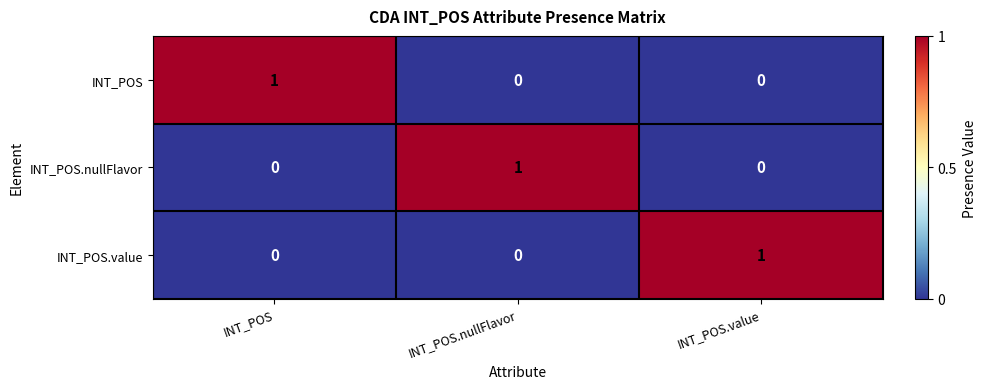

The value of INT_POS.nullFlavor at INT_POS is 0. True or false?

True